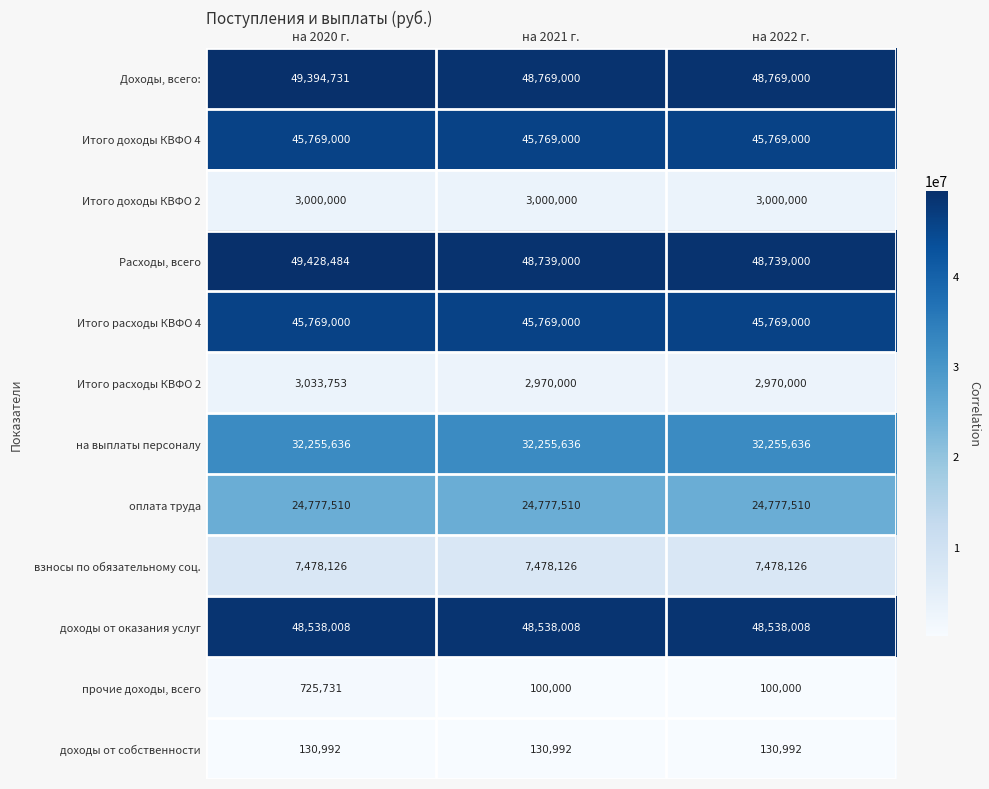

Is it true that Итого расходы КВФО 4 equals 45769000 at на 2020 г.?

True